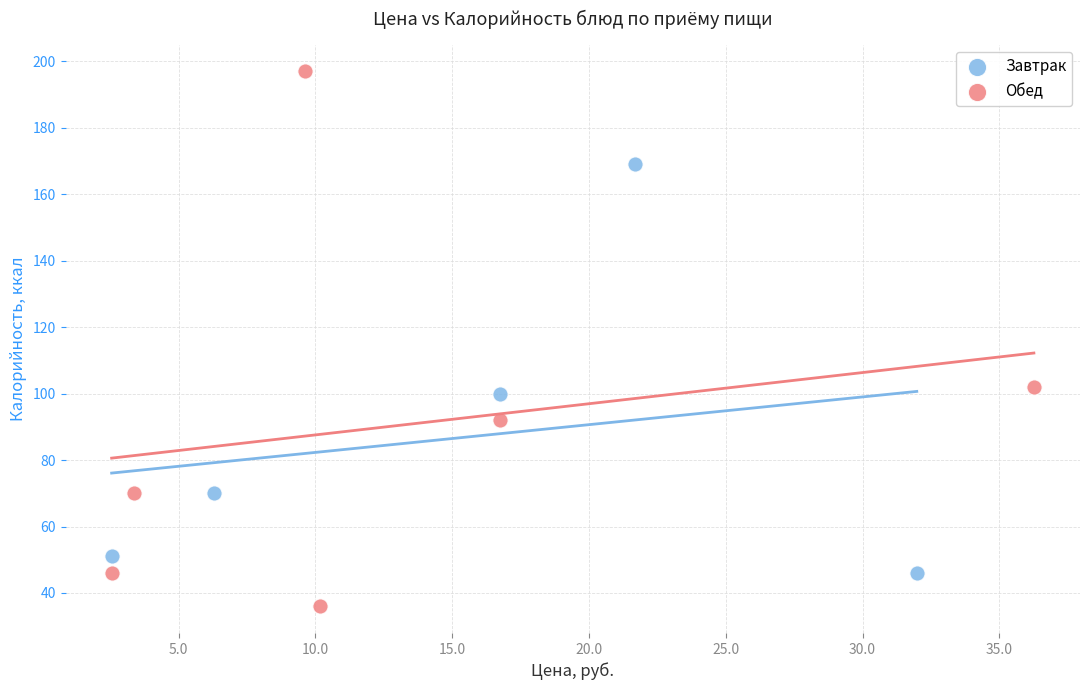

Which series has the largest Y range (max minus min)?

Обед